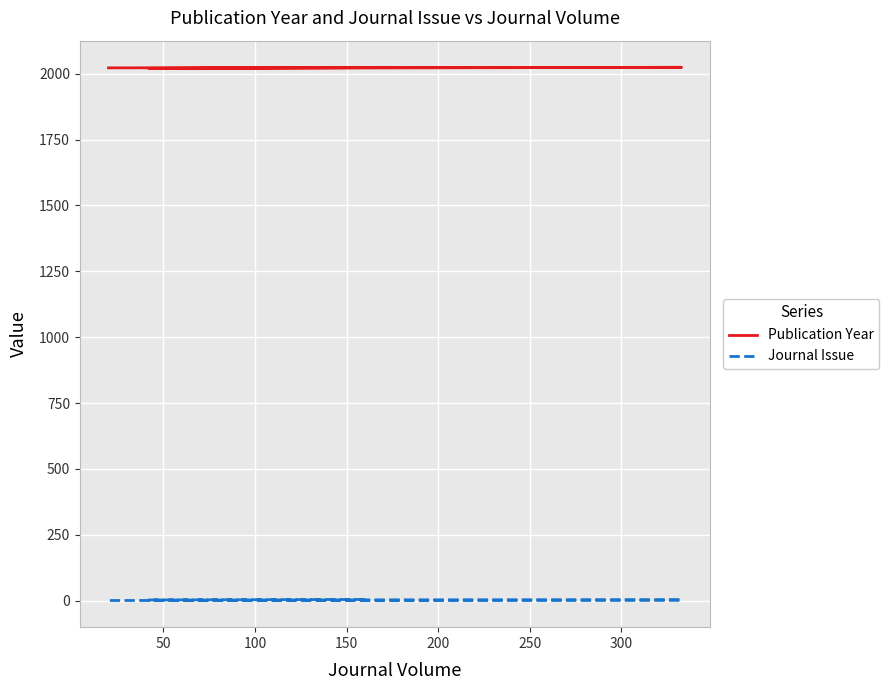

True or false: Journal Issue has more than 2 points higher than both neighbors.

False